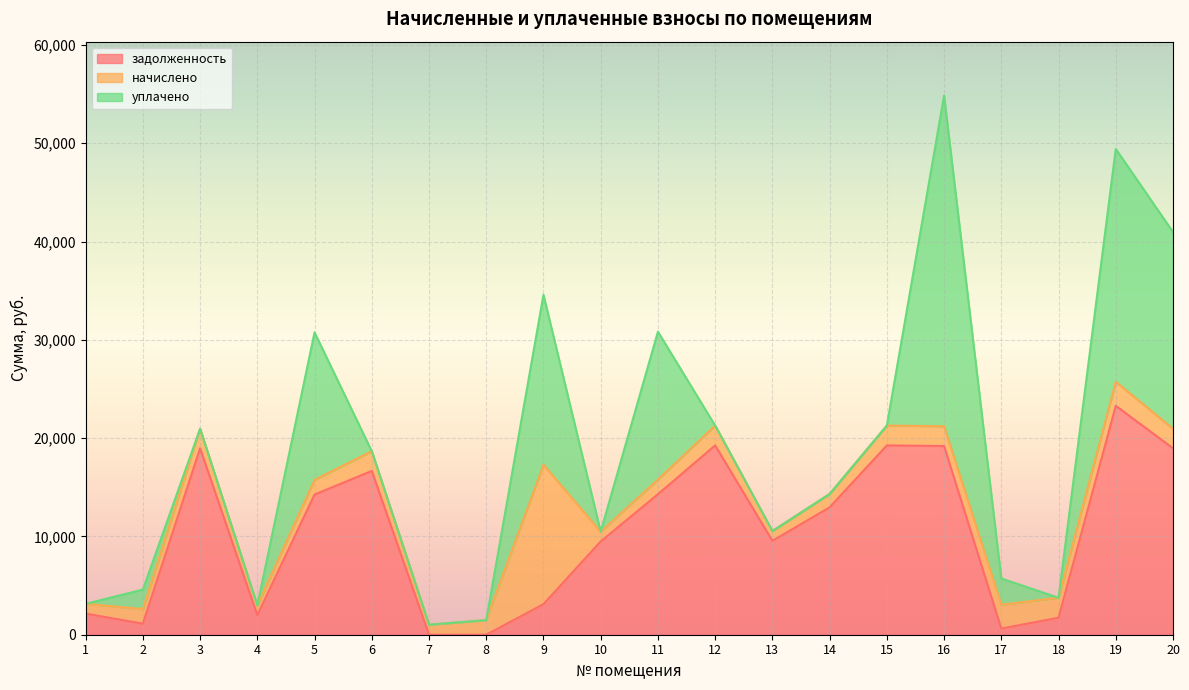

Where does the задолженность series first go above 12961?

3